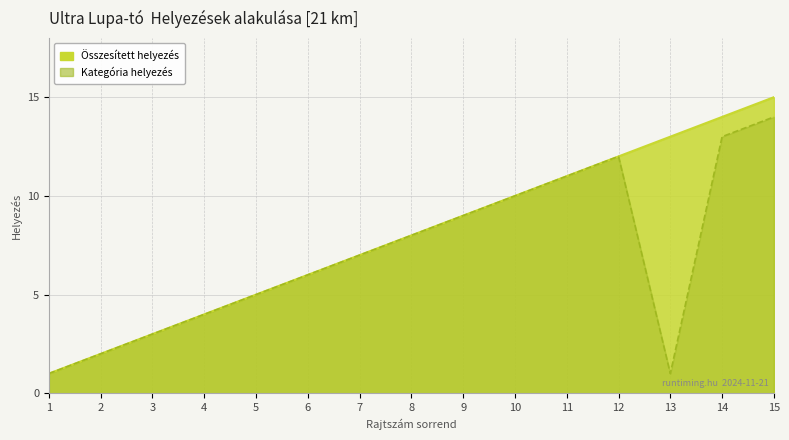

Which series has the widest spread of values?

Összesített helyezés